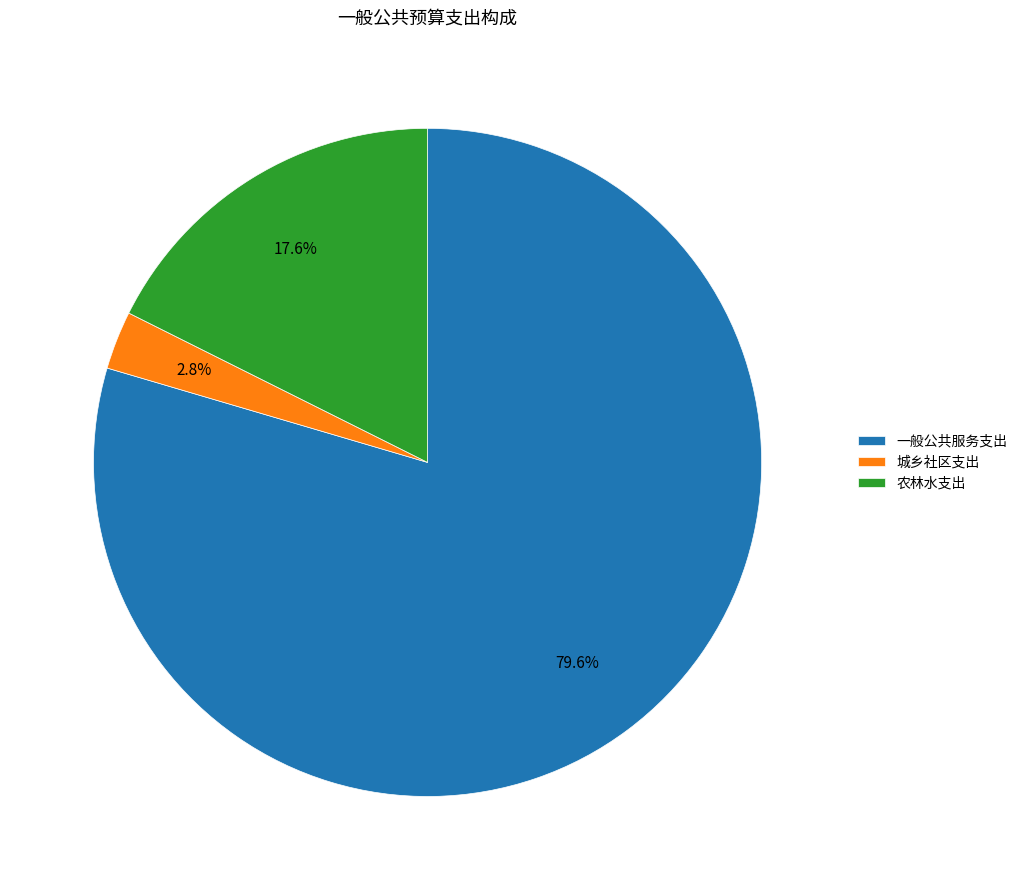

How many slices are in this pie chart?

3